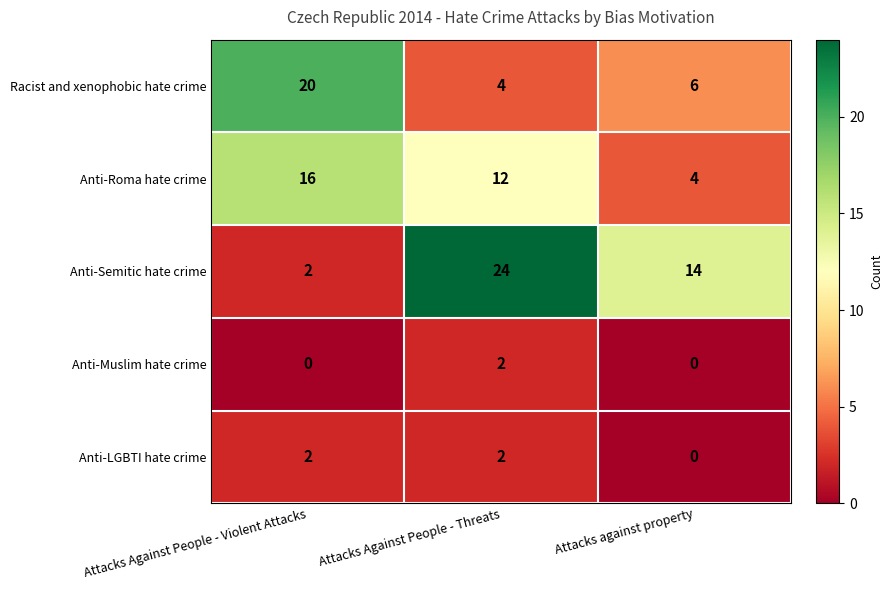

Reading left to right, transcribe all the data shown in this chart.

Racist and xenophobic hate crime: 20	4	6
Anti-Roma hate crime: 16	12	4
Anti-Semitic hate crime: 2	24	14
Anti-Muslim hate crime: 0	2	0
Anti-LGBTI hate crime: 2	2	0